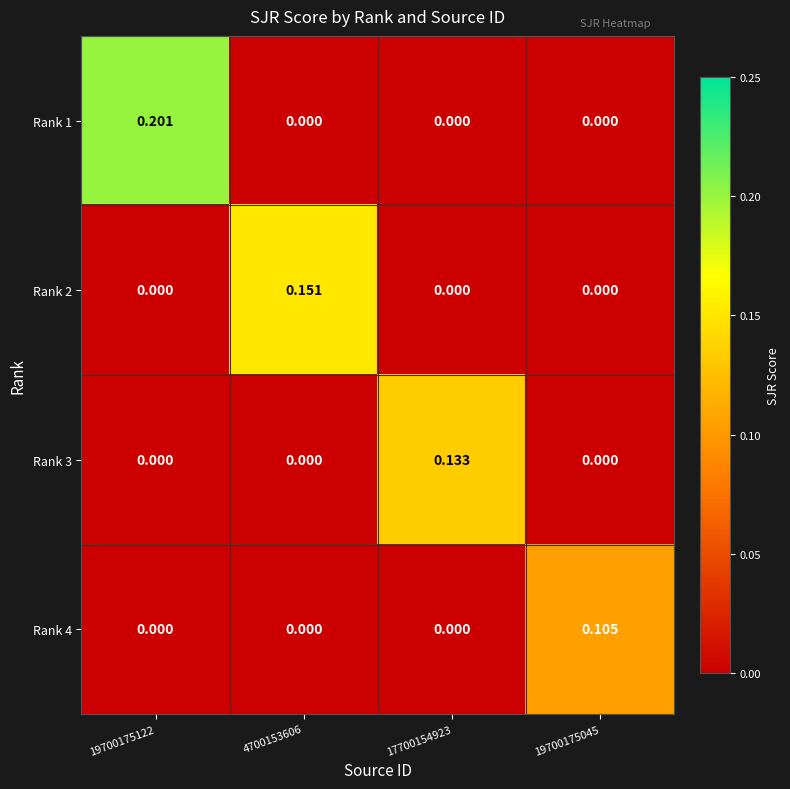

At which category is the sum across all series the highest?

19700175122